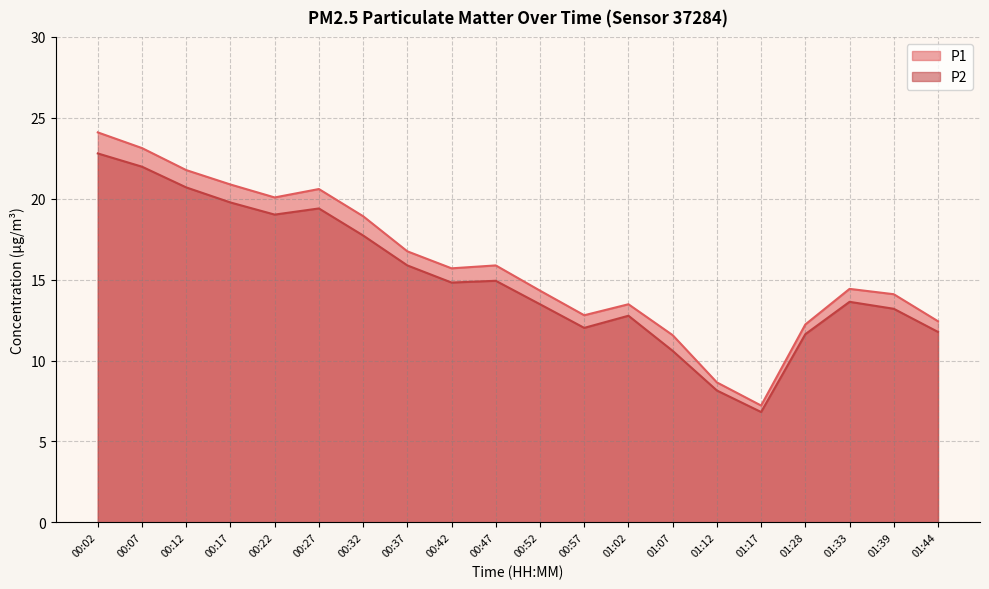

Is the value of P1 at 00:22 greater than the value of P2 at 01:28?

Yes